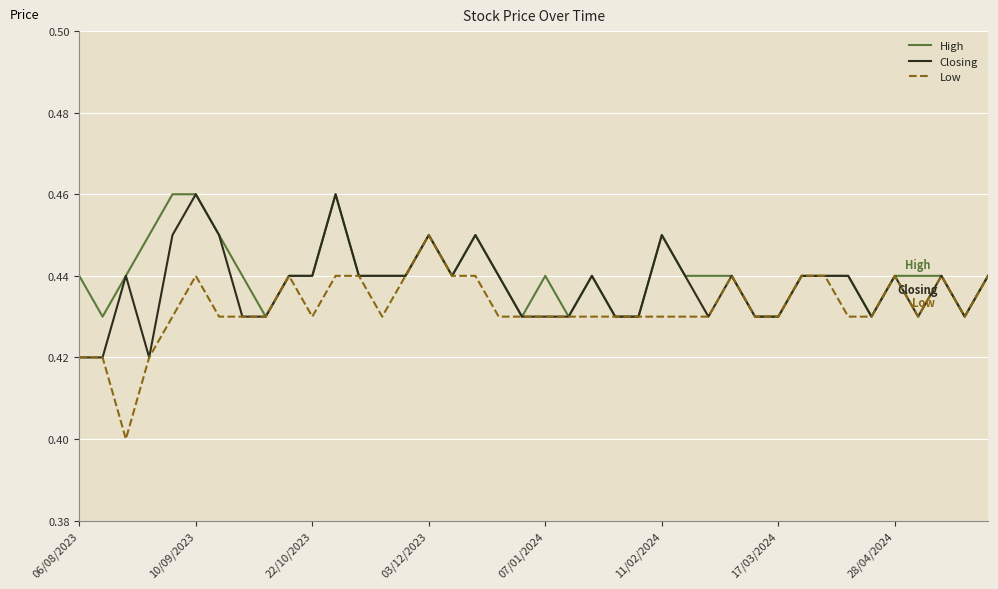

Which series has the largest total across all categories?

High